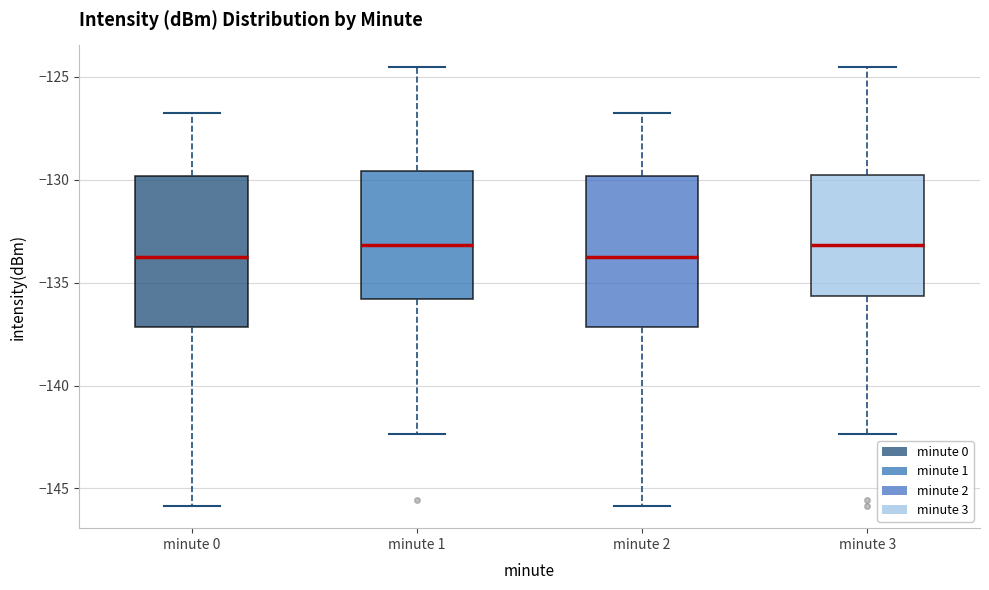

Reading left to right, transcribe this box plot: for each box, give where its median line is, the range the box spans, and where its two whiskers end, as read against the y-axis. The values are not printed on the chart, so give them approximately, as read against the axis.

minute 0: median -133.5, box -137.0 to -130.0, whiskers -146.0 to -127.0
minute 1: median -133.0, box -136.0 to -129.5, whiskers -142.5 to -124.5
minute 2: median -133.5, box -137.0 to -130.0, whiskers -146.0 to -127.0
minute 3: median -133.0, box -135.5 to -130.0, whiskers -142.5 to -124.5